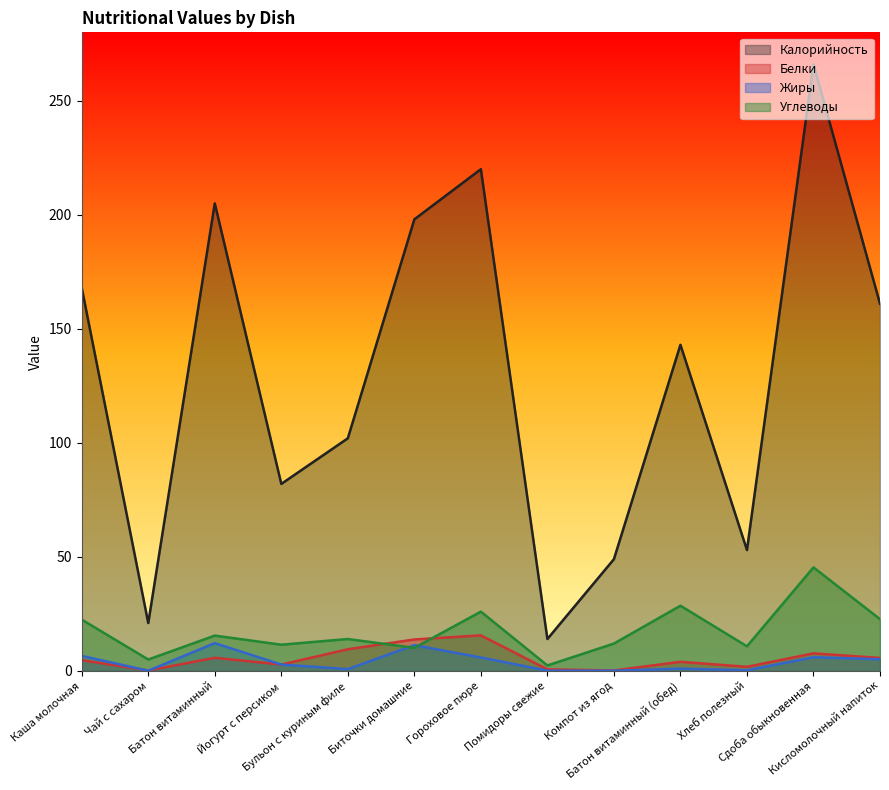

Is the value of Углеводы at Помидоры свежие greater than the value of Калорийность at Батон витаминный?

No